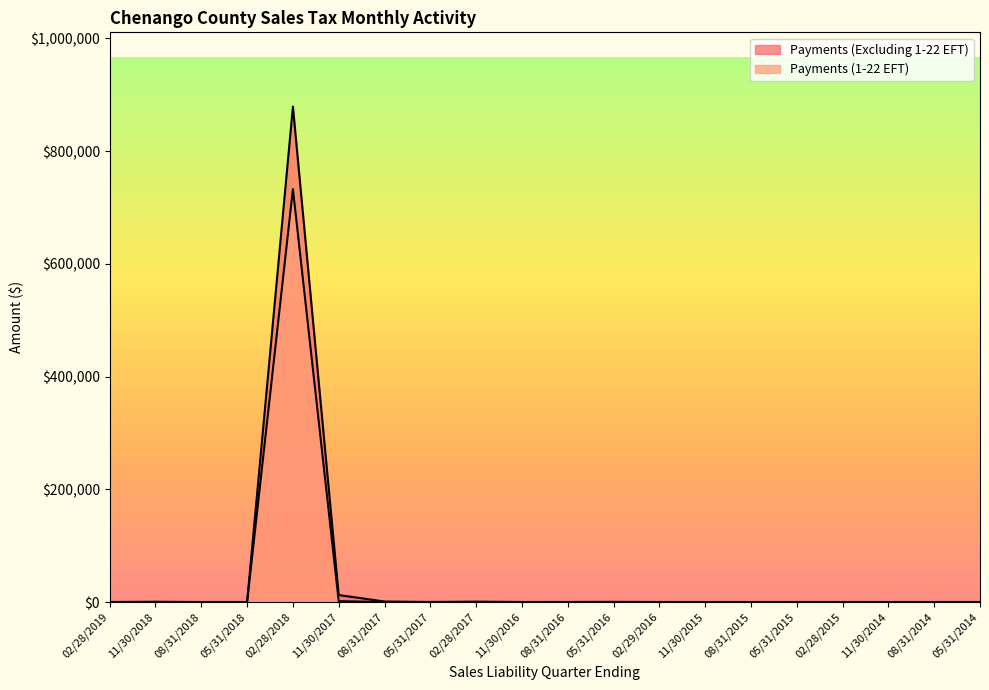

Count the number of data series in this chart.

2